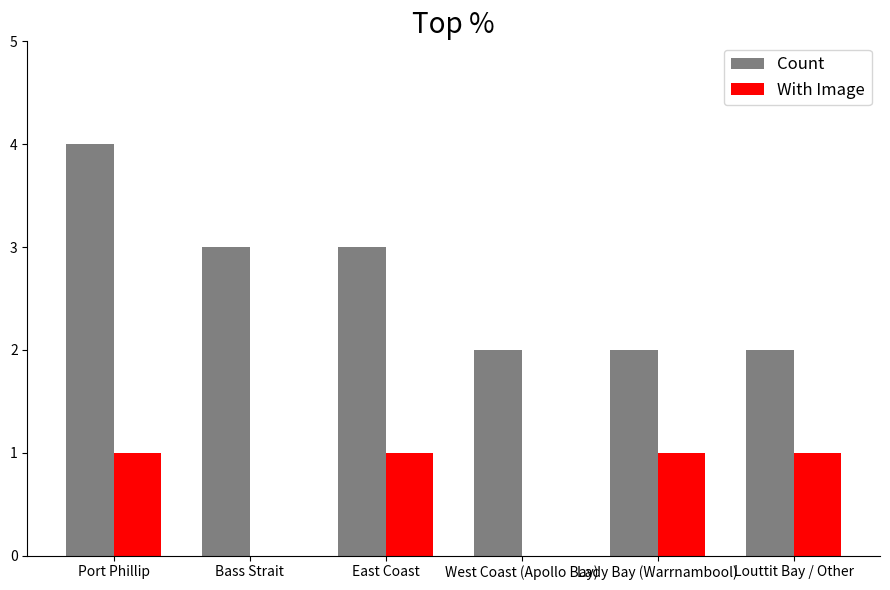

What are all the series names shown in the legend?

Count, With Image